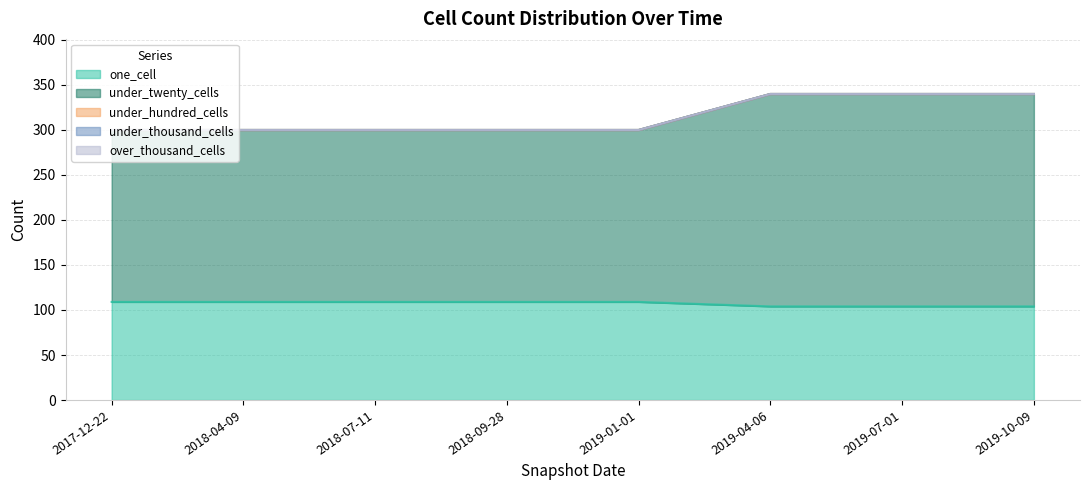

At which label is under_twenty_cells closest to 213?

2017-12-22